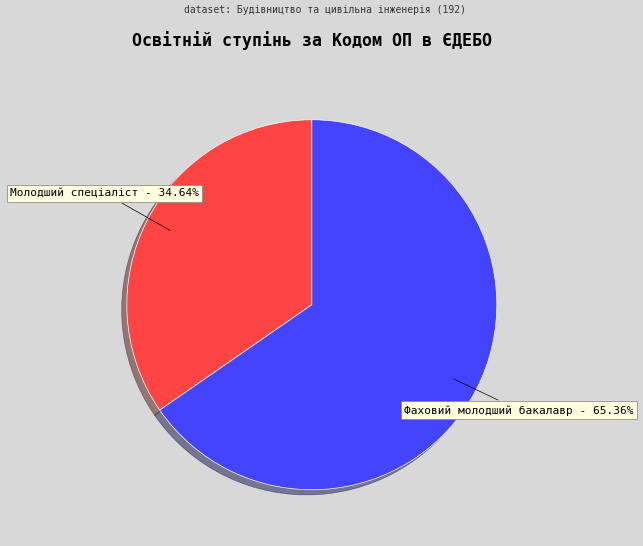

Between Молодший спеціаліст and Фаховий молодший бакалавр, which is larger?

Фаховий молодший бакалавр